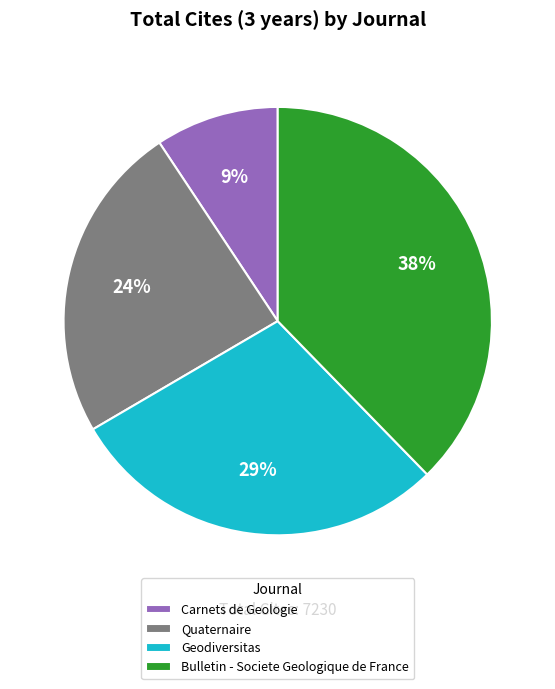

Rank the categories by value from highest to lowest.

Bulletin - Societe Geologique de France, Geodiversitas, Quaternaire, Carnets de Geologie